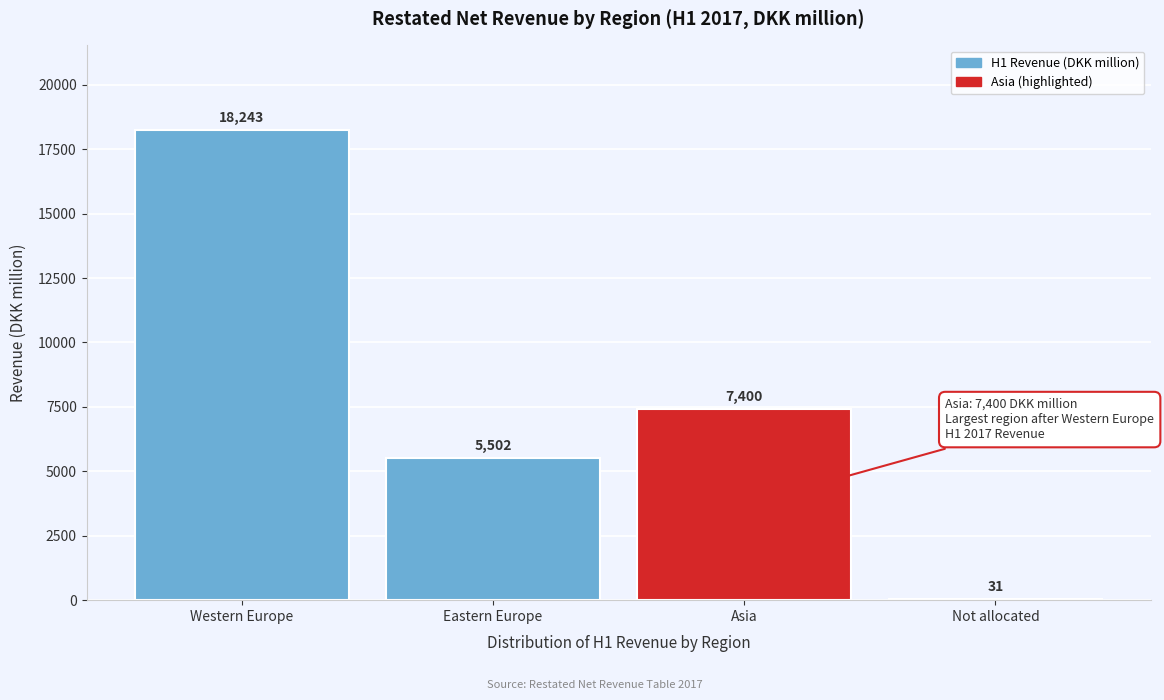

Reading left to right, what are all the values shown in this chart?

Western Europe=18243	Eastern Europe=5502	Asia=7400	Not allocated=31